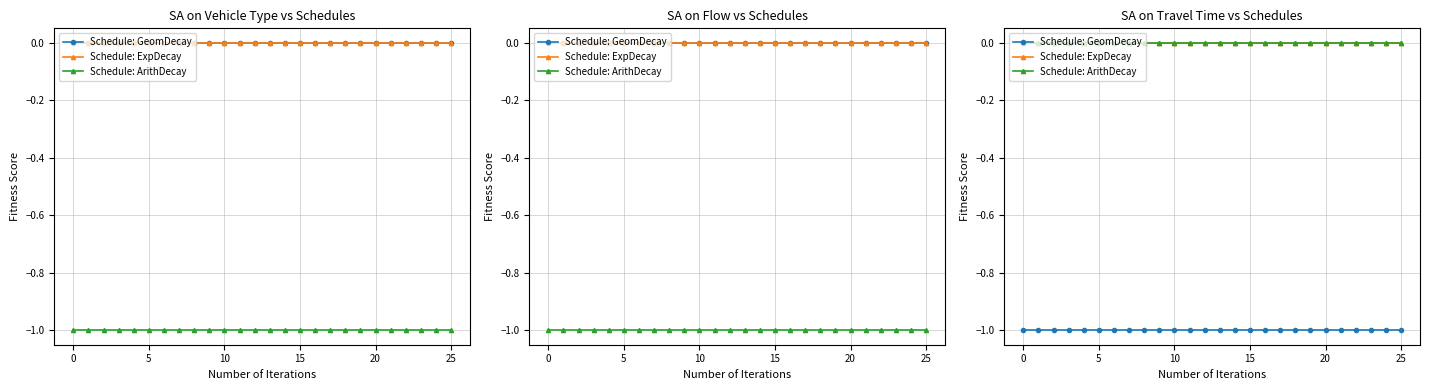

True or false: Schedule: GeomDecay has a value of -1 at 0.

True